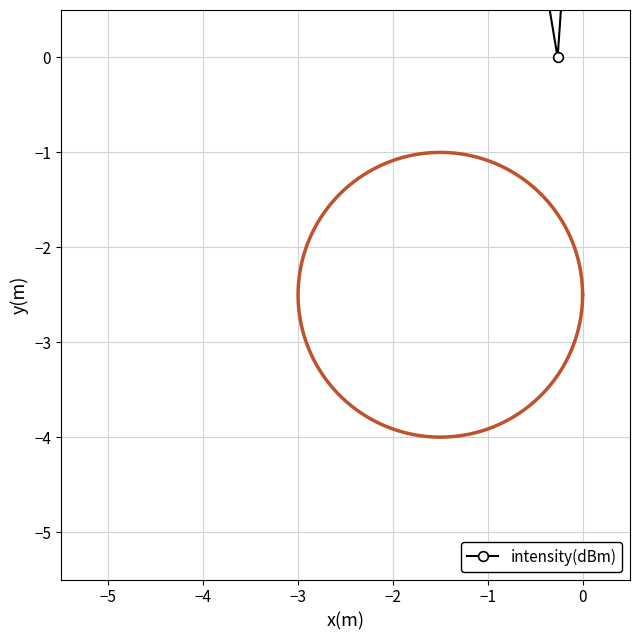

What is the sum of all values?

44.6